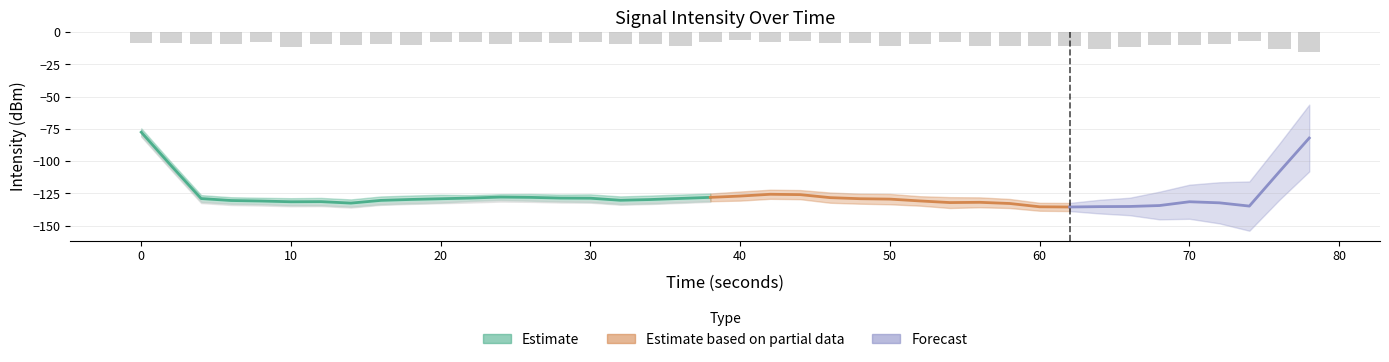

Are the bars horizontal?

No